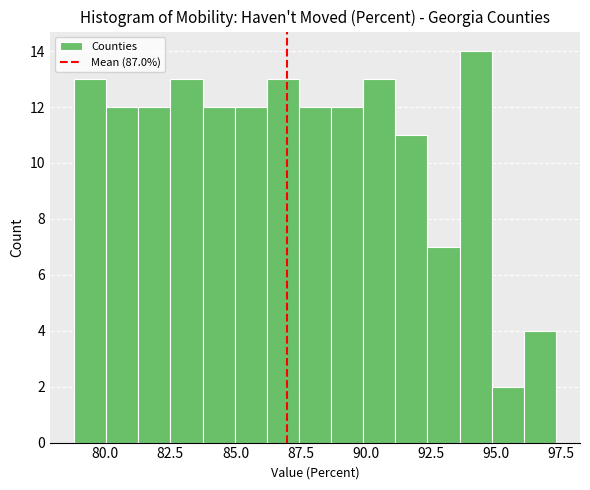

Read against the x-axis, roughly where is the centre of the tallest bar?

94.0